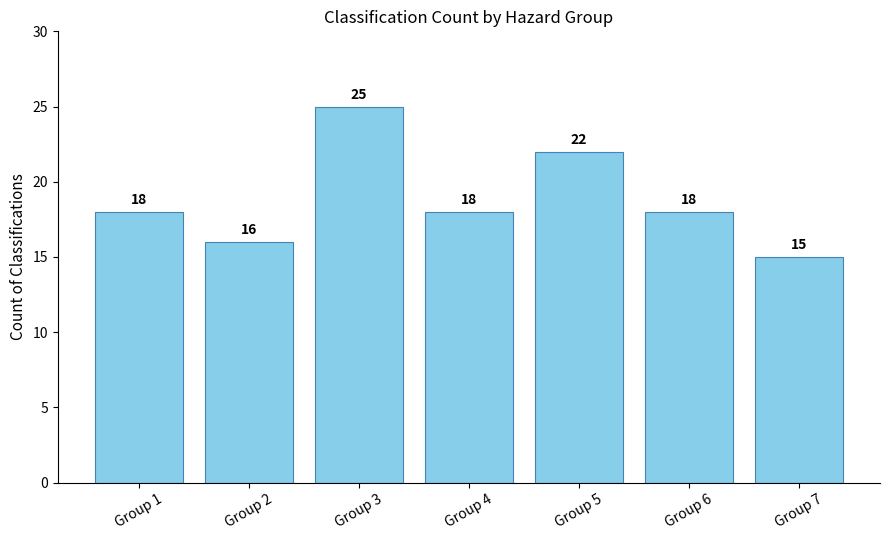

Are the bars grouped side by side (vs. stacked)?

No